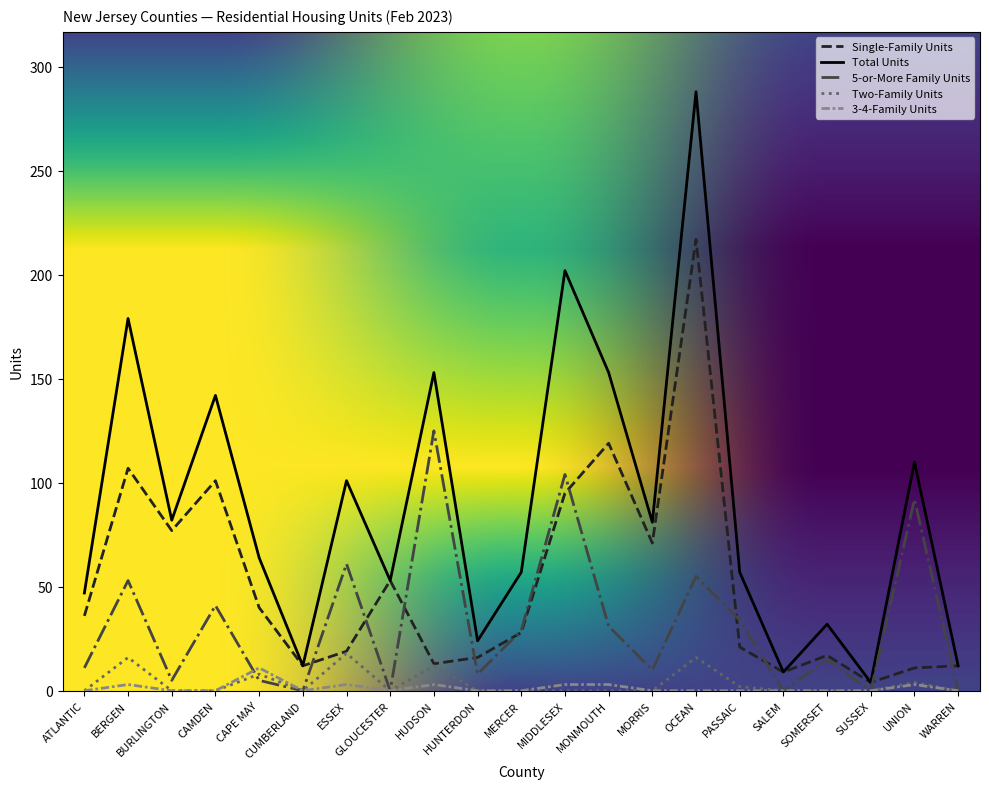

Between BERGEN and SUSSEX, which series saw the biggest shift?

Total Units